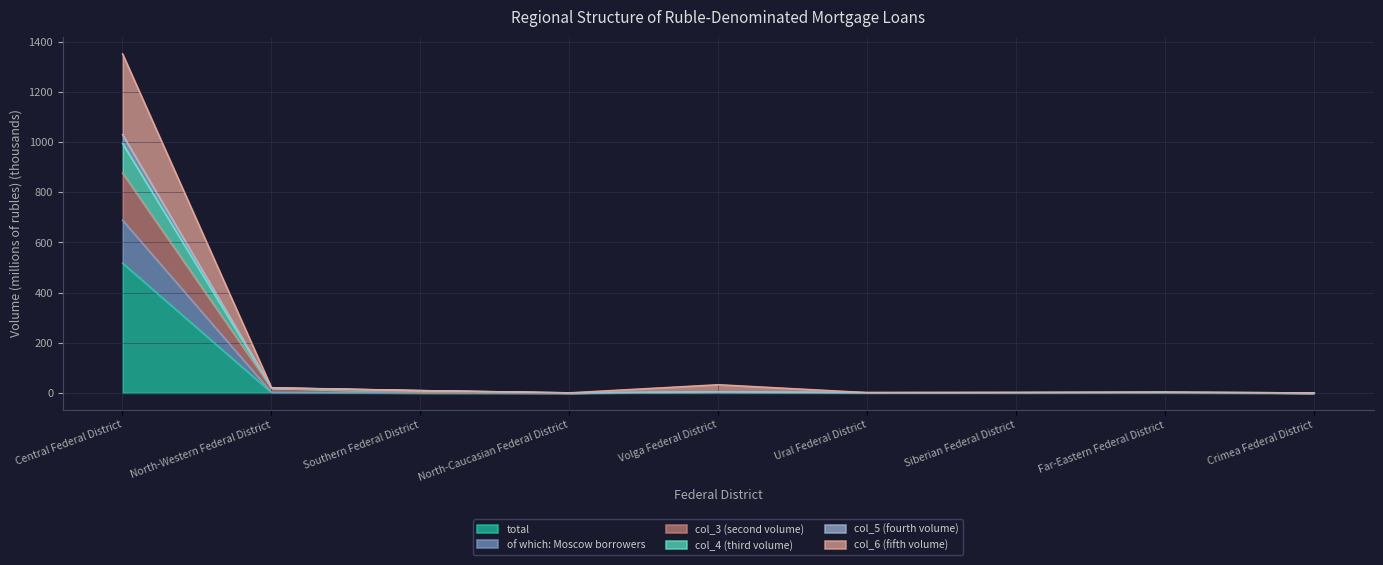

Between North-Western Federal District and Ural Federal District, which series saw the biggest shift?

col_6 (fifth volume)